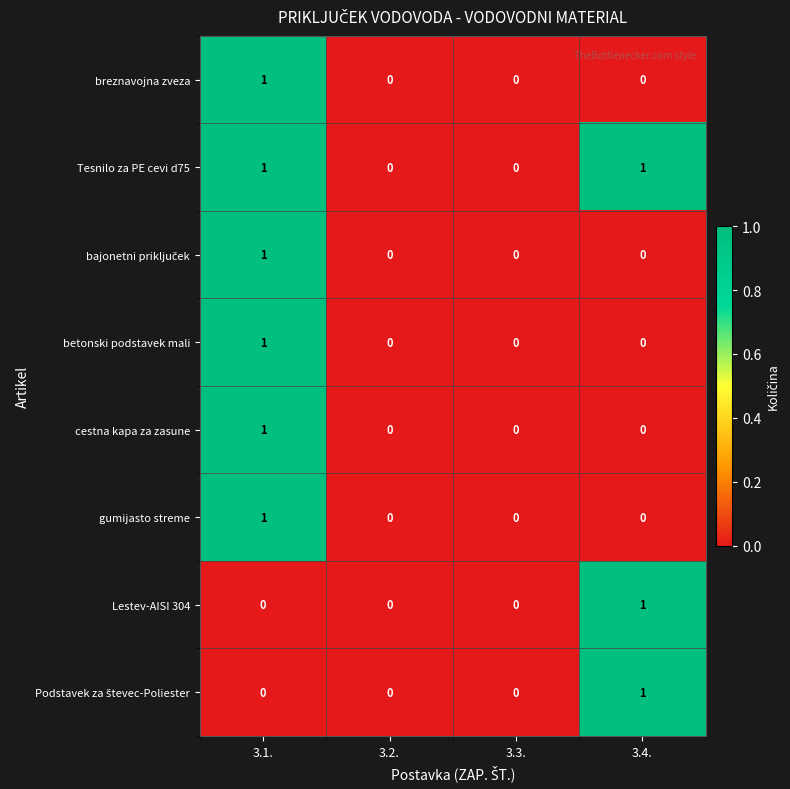

Which category has the highest value in the breznavojna zveza series?

3.1.